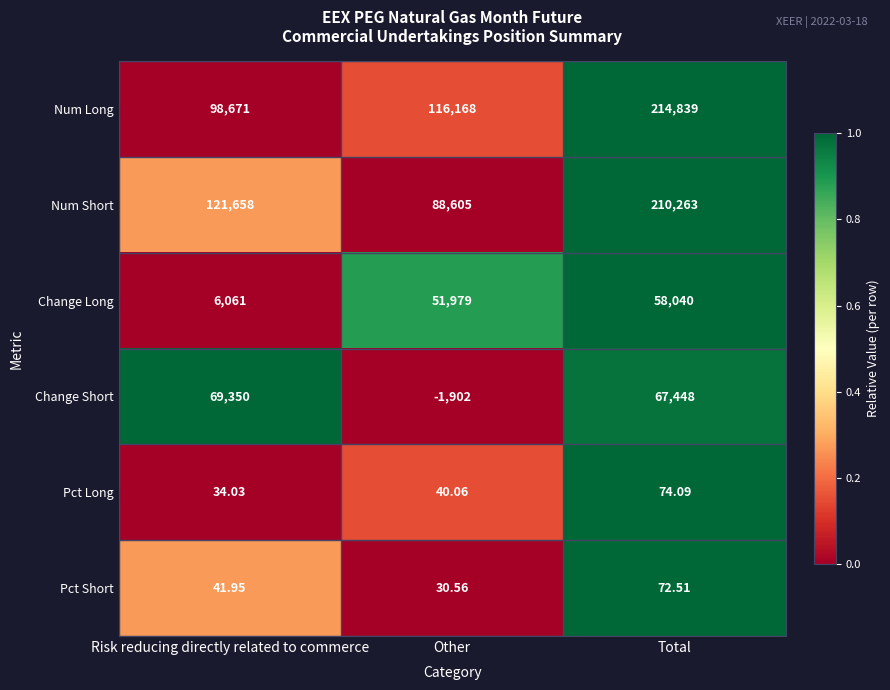

Is the value of Num Short at Total greater than the value of Pct Long at Other?

Yes